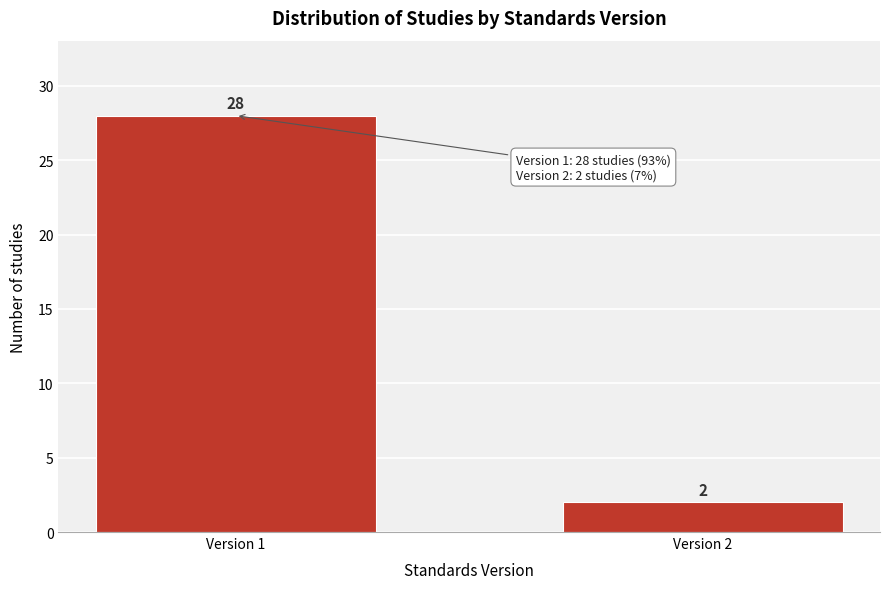

Reading left to right, list all the values displayed in this chart.

Version 1=28	Version 2=2